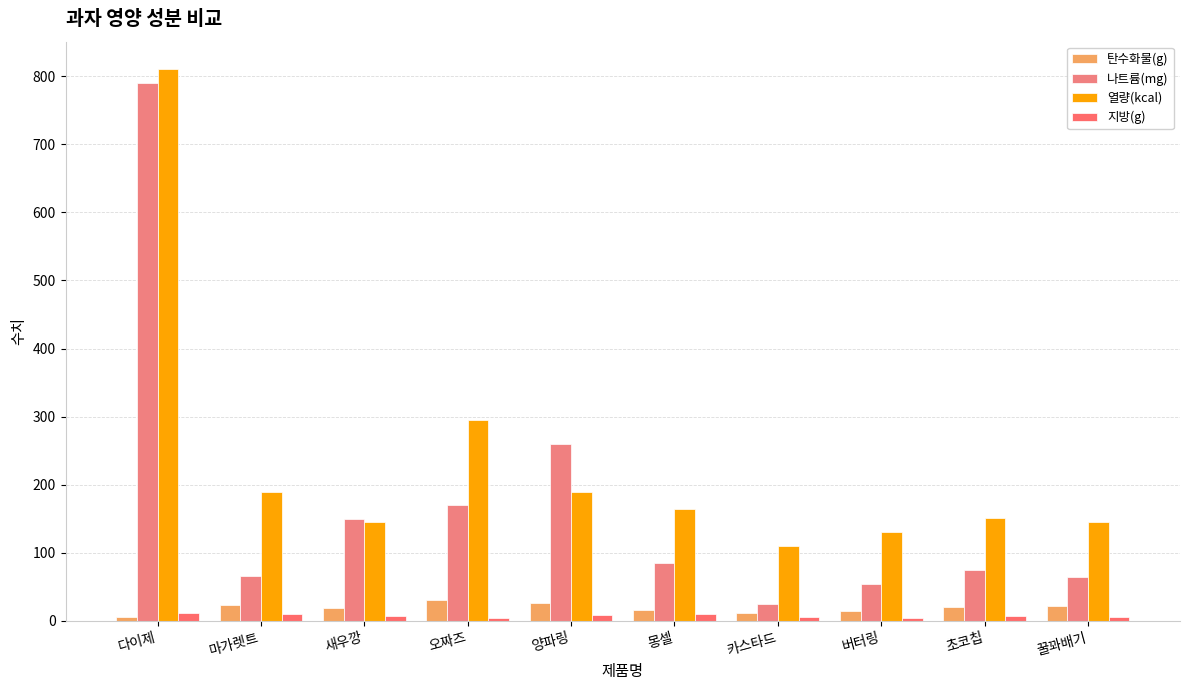

What is the total value across all series at 카스타드?

153